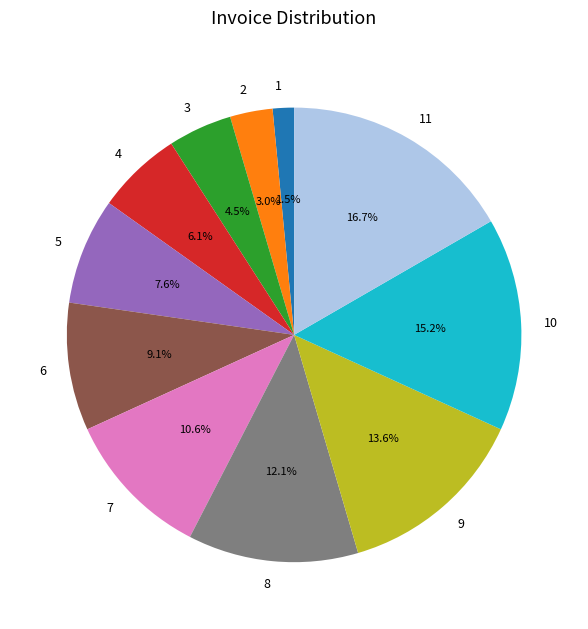

What is the ratio of the value at 9 to the value at 2?

4.5